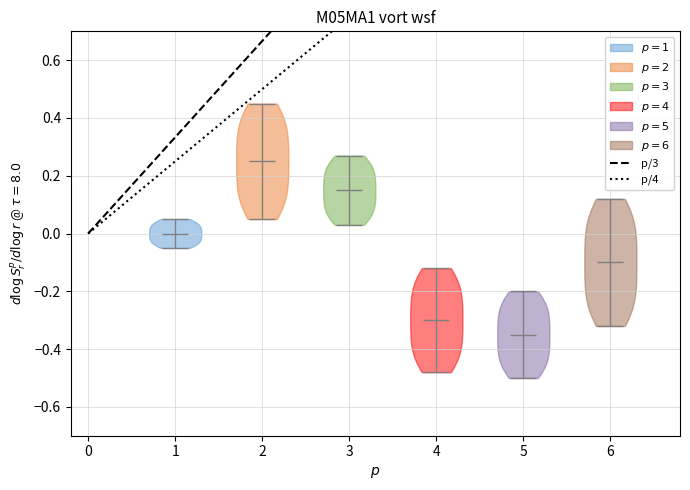

Where does the median line of the violin at x = 3 sit on the y-axis? The values are not printed on the chart, so give them approximately, as read against the axis.

0.16